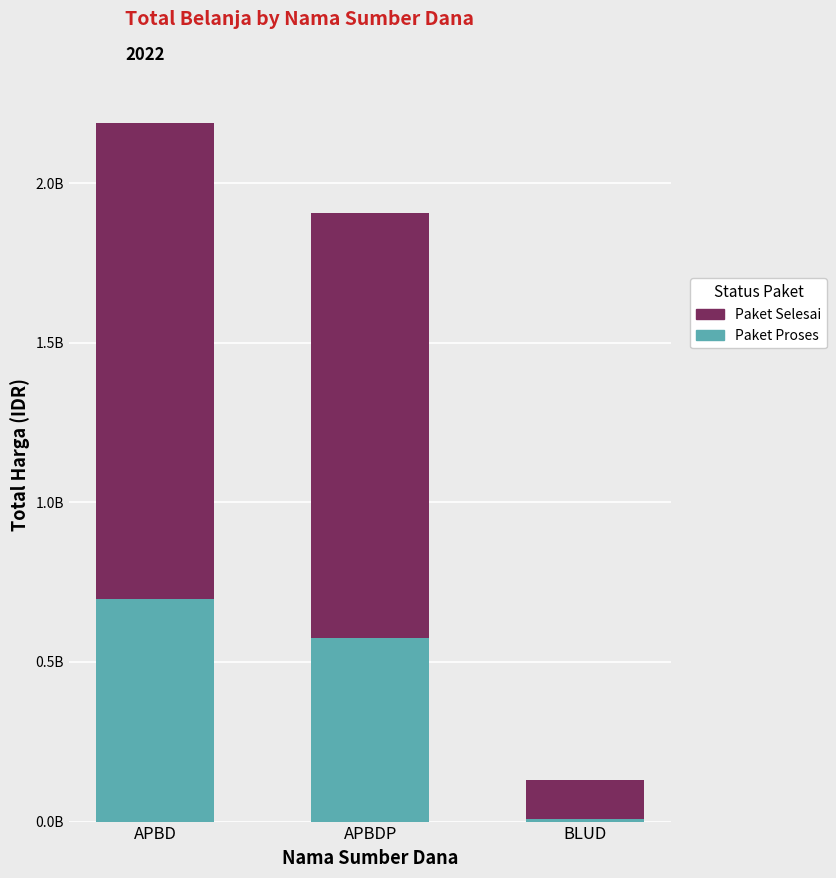

What are all the series names shown in the legend?

Paket Selesai, Paket Proses